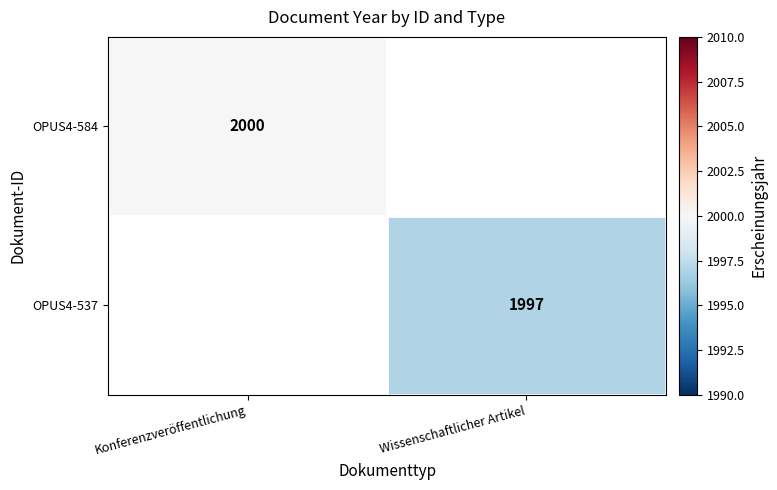

Is it true that OPUS4-584 equals 2000 at Konferenzveröffentlichung?

True